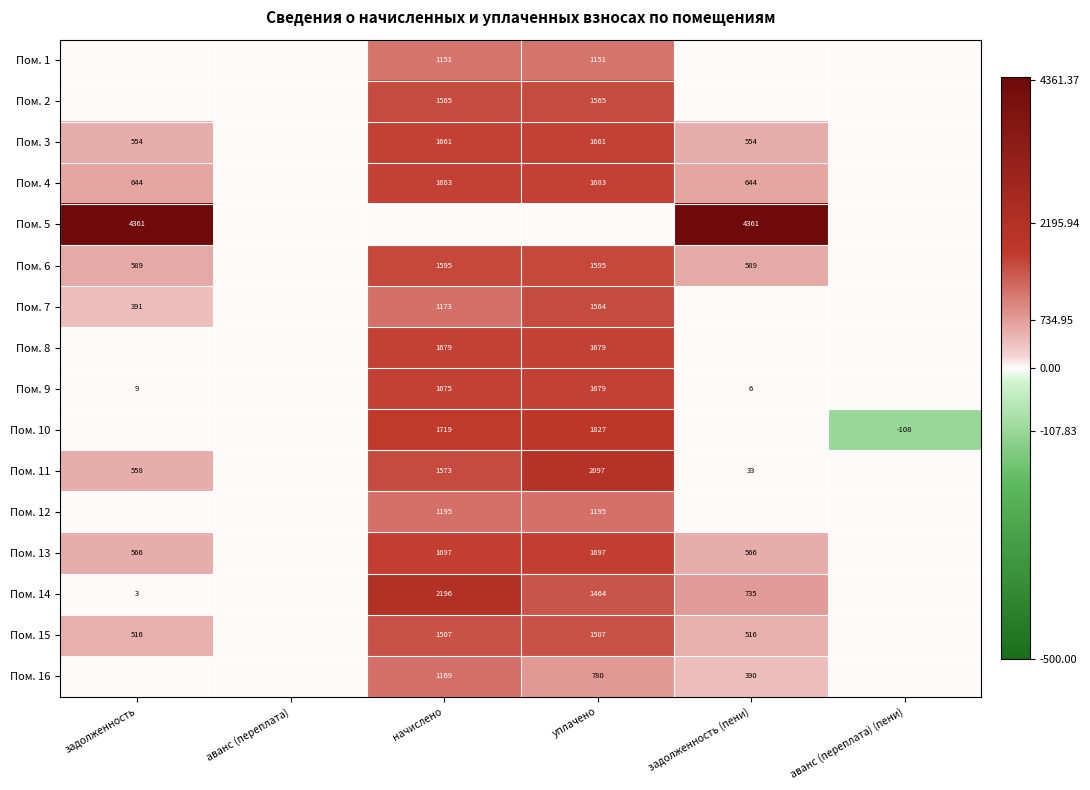

At how many categories does at least one series exceed 63?

4